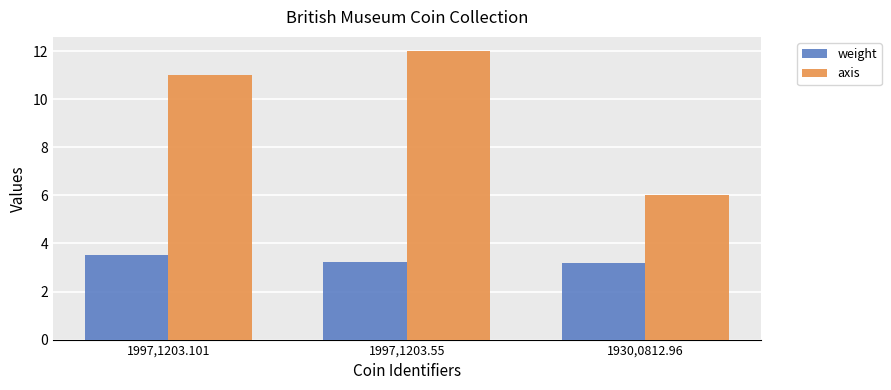

What is the value of the axis bar at the 1st from the left?

11.0